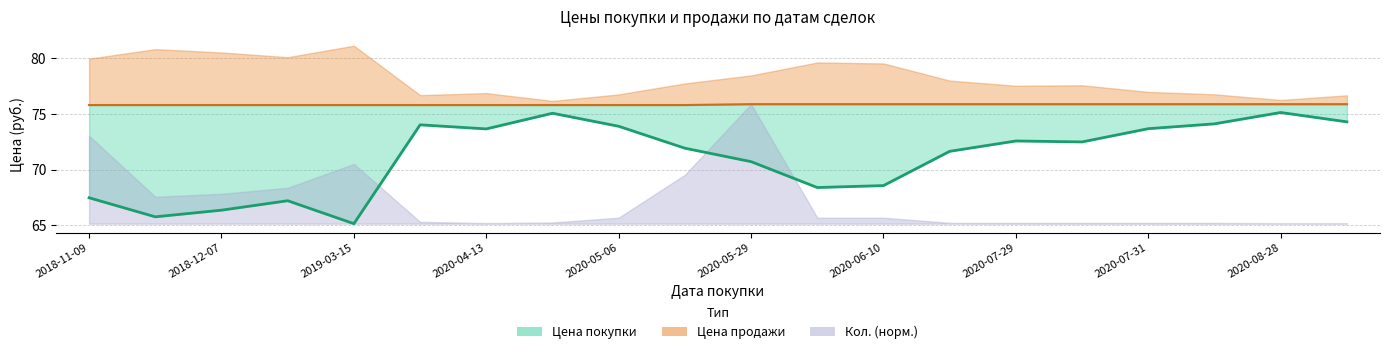

What is the label of the 20th point from the left?

2020-08-31